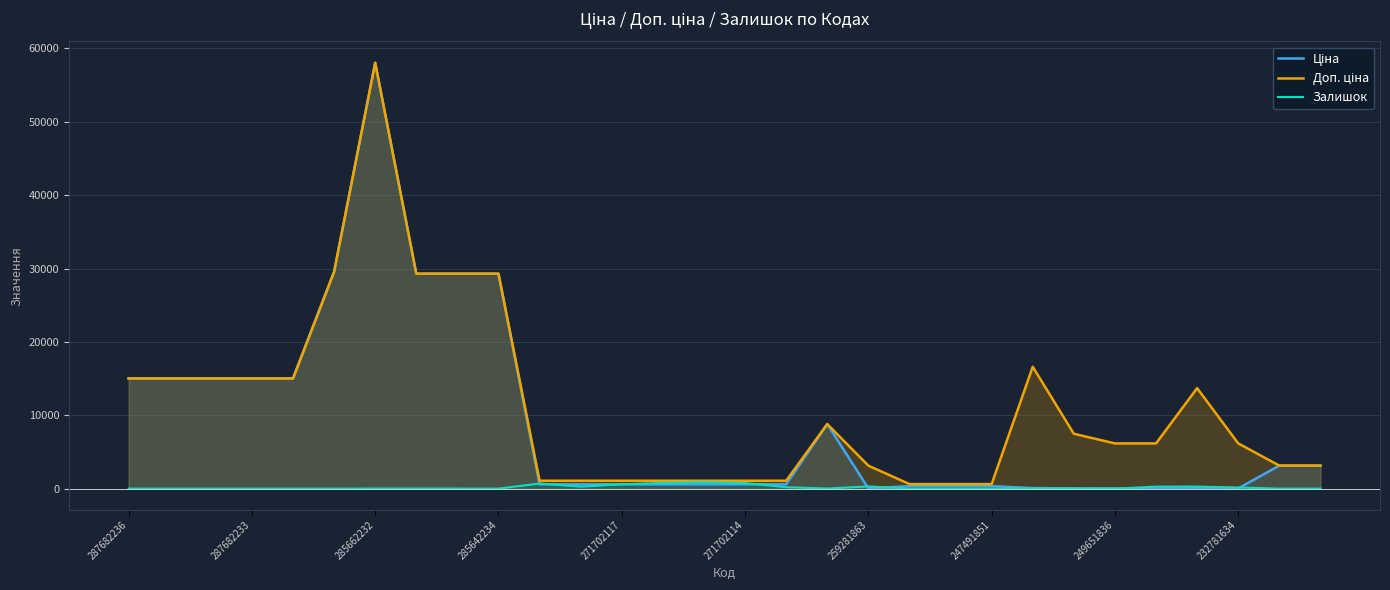

At which category is the sum across all series the highest?

285662232